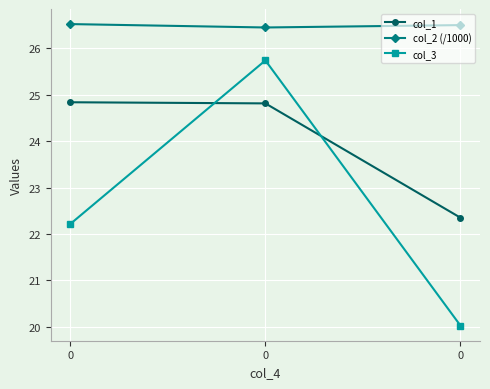

At 0, list the series in order from largest to smallest.

col_2 (/1000), col_1, col_3